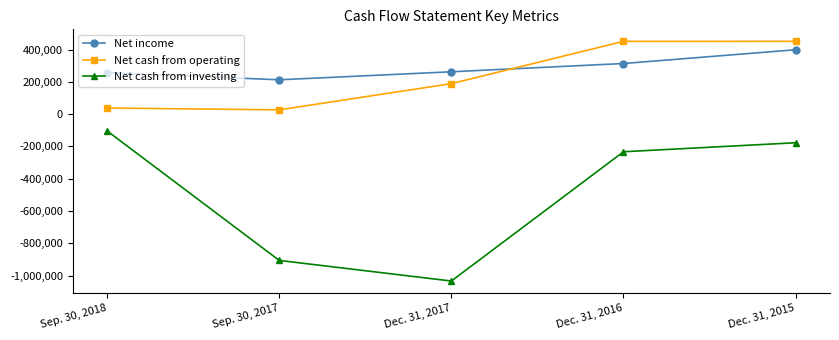

Count the number of categories in the chart.

5